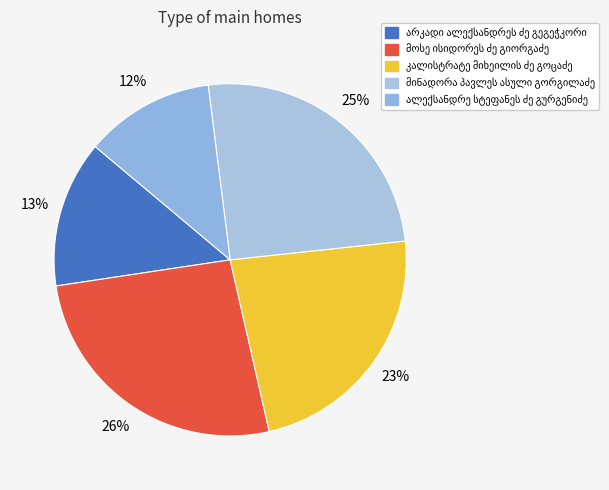

Combined, what portion of the pie is არკადი ალექსანდრეს ძე გეგეჭკორი and კალისტრატე მიხეილის ძე გოცაძე?

36.6%